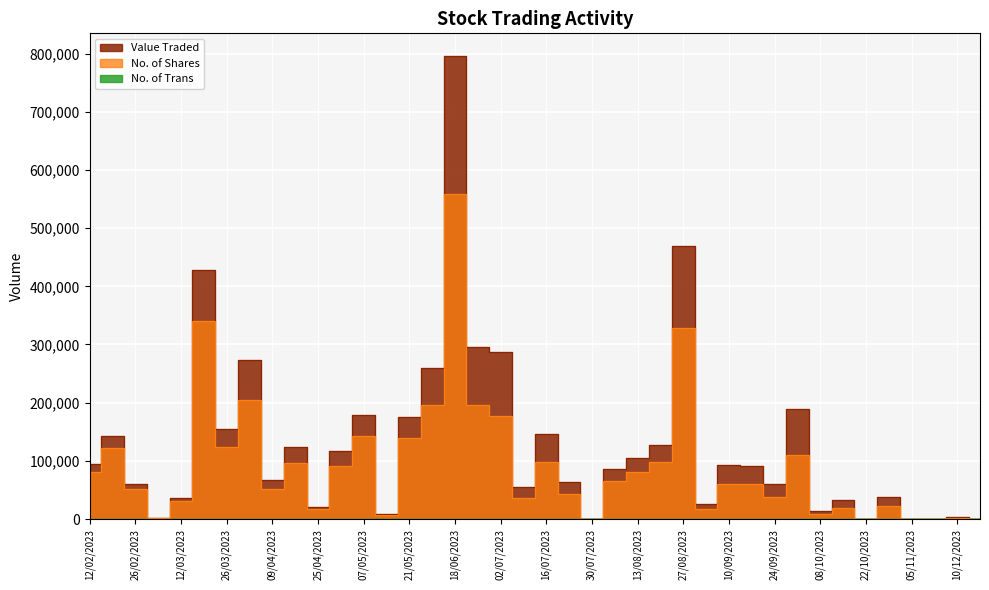

True or false: No. of Shares and No. of Trans intersect in this chart.

False